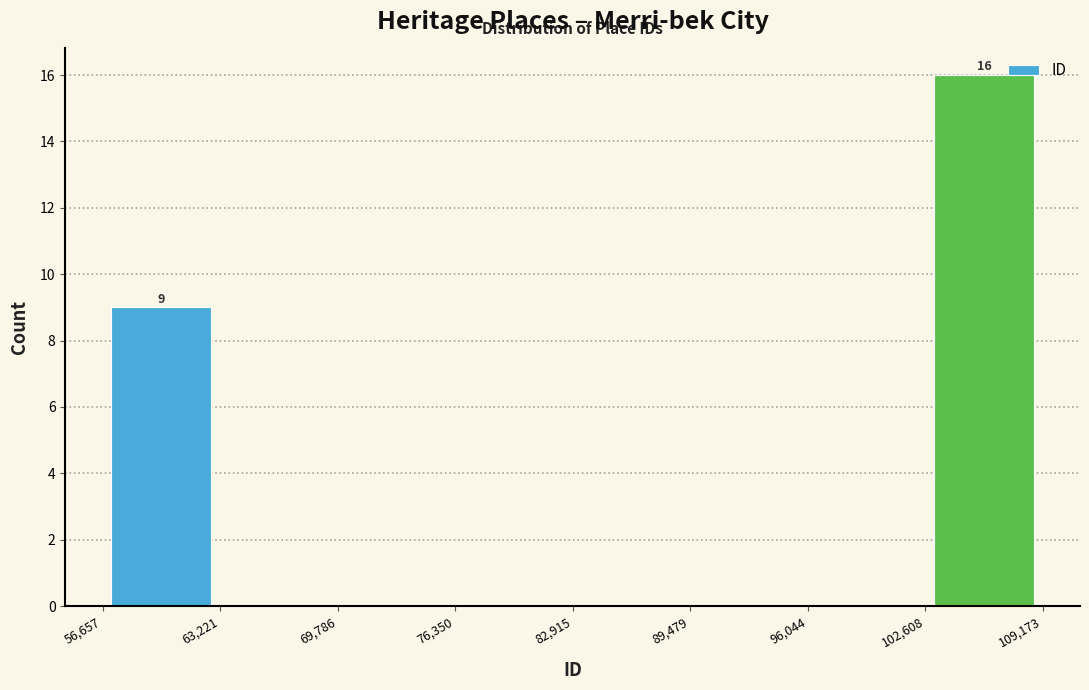

Over which range of the x-axis is the bar tallest?

102,608 to 109,173